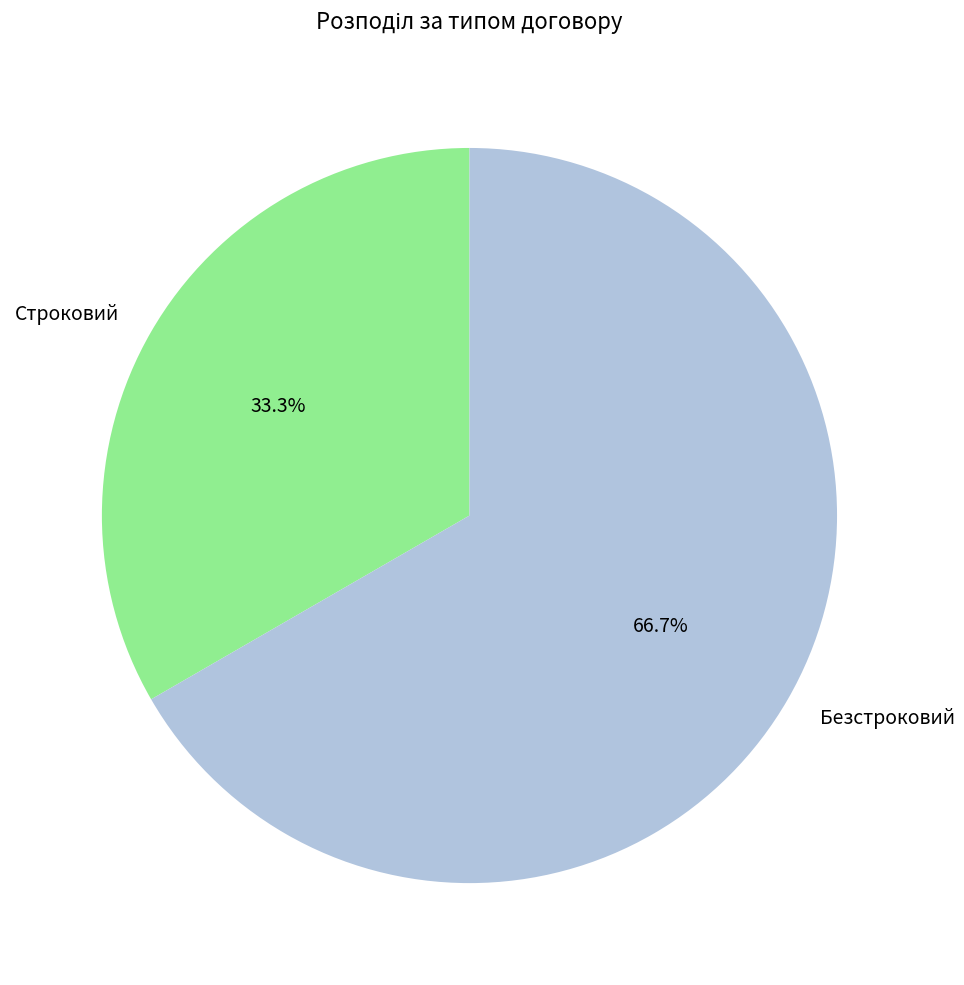

Is there a majority slice in this chart?

Yes